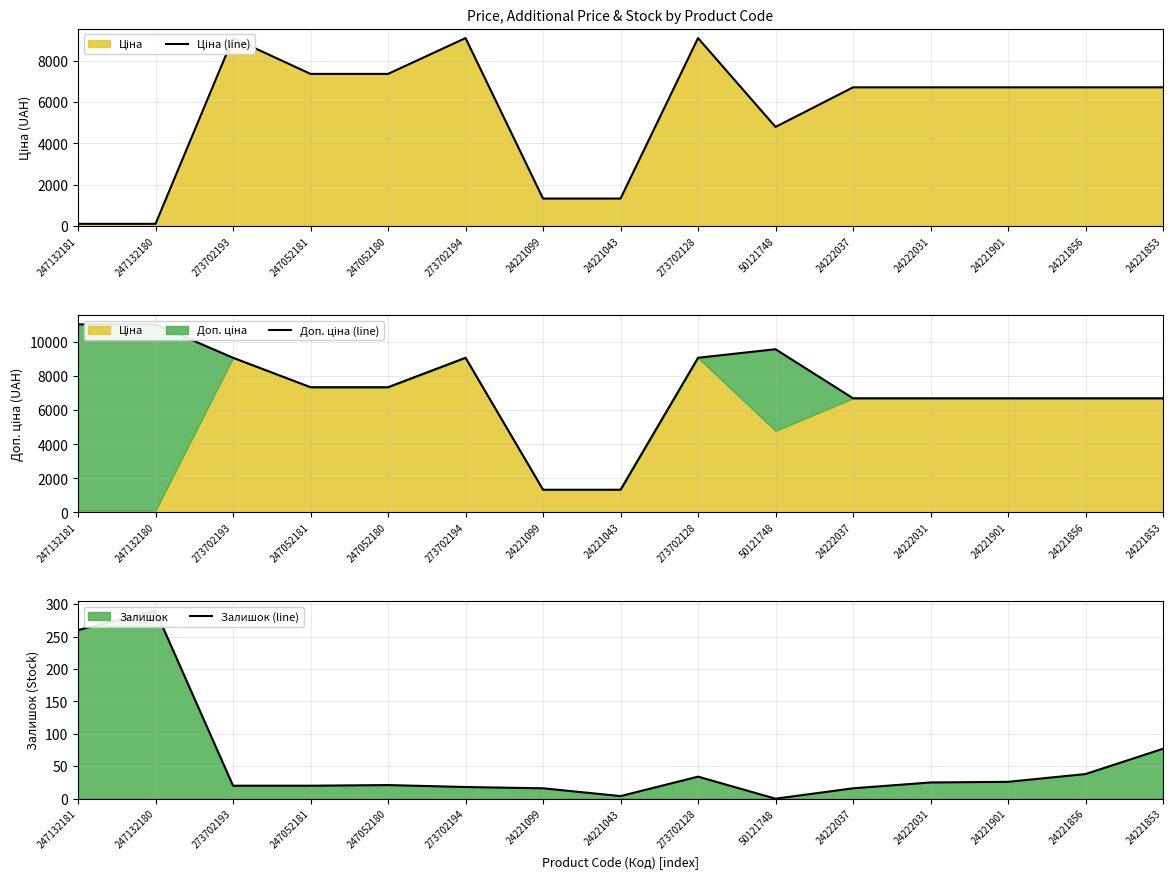

What is the lowest value of the Доп. ціна (line) series?

1333.0